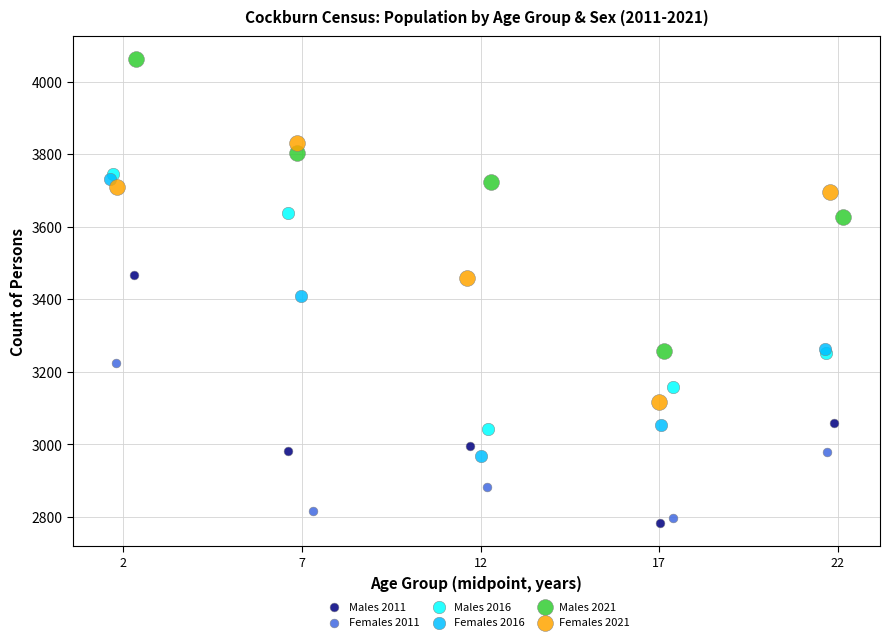

Which series contains the lowest Y value?

Males 2011